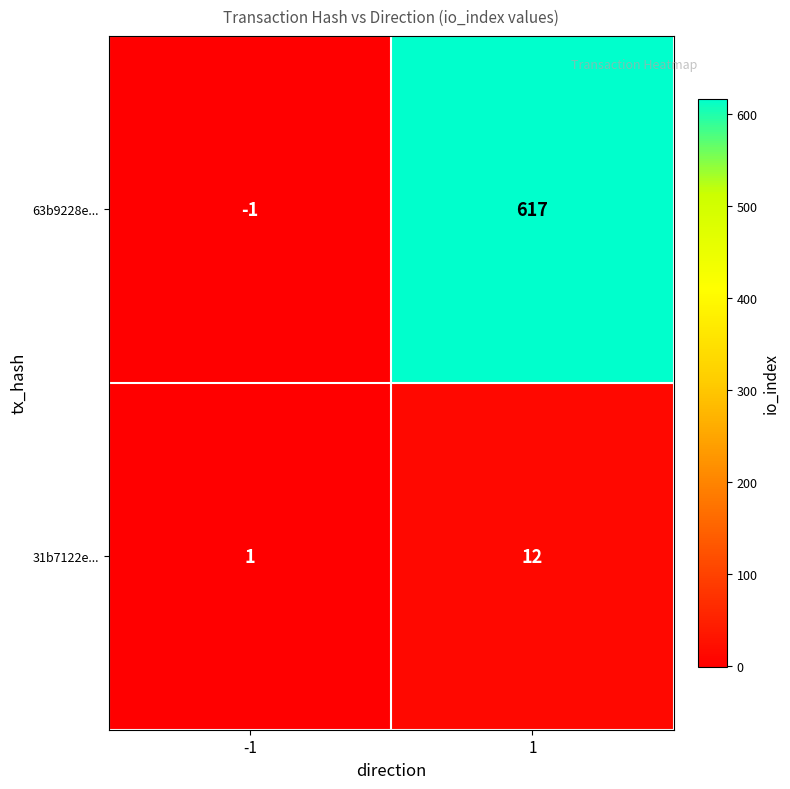

How many values in the 31b7122e... series are below 12?

1